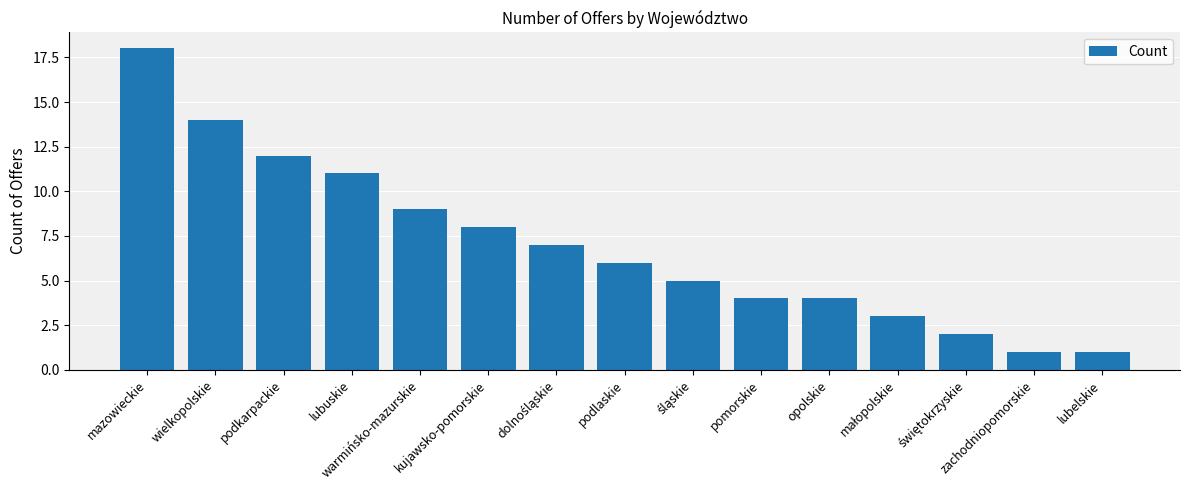

What is the difference between the values at lubelskie and lubuskie?

10